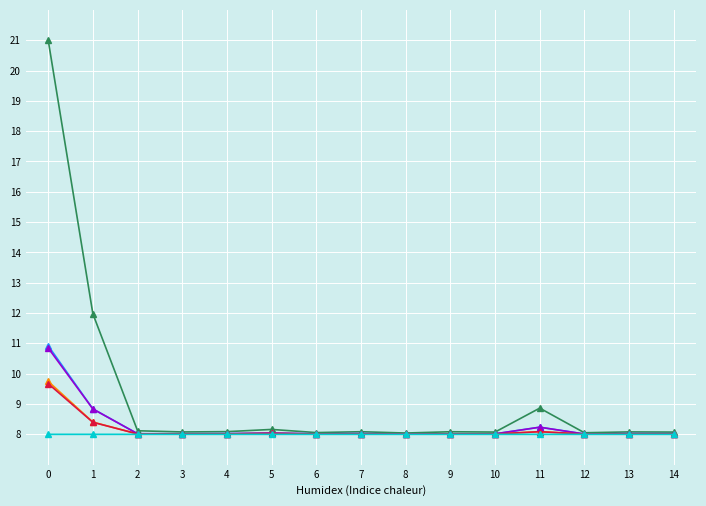

What is the greatest value displayed?

21.0